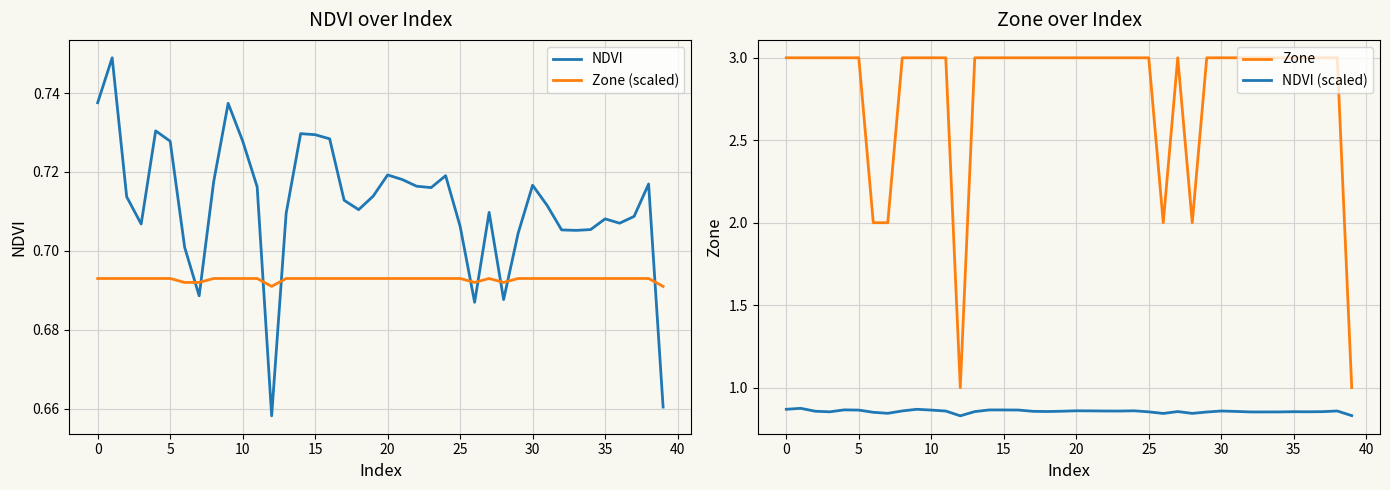

In Zone (scaled), how many points are lower than both neighbors (excluding endpoints)?

3